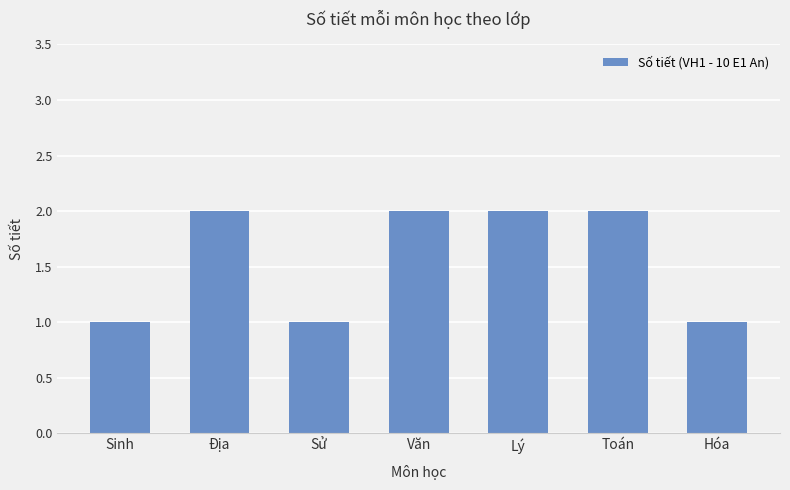

Count the number of data series in this chart.

1